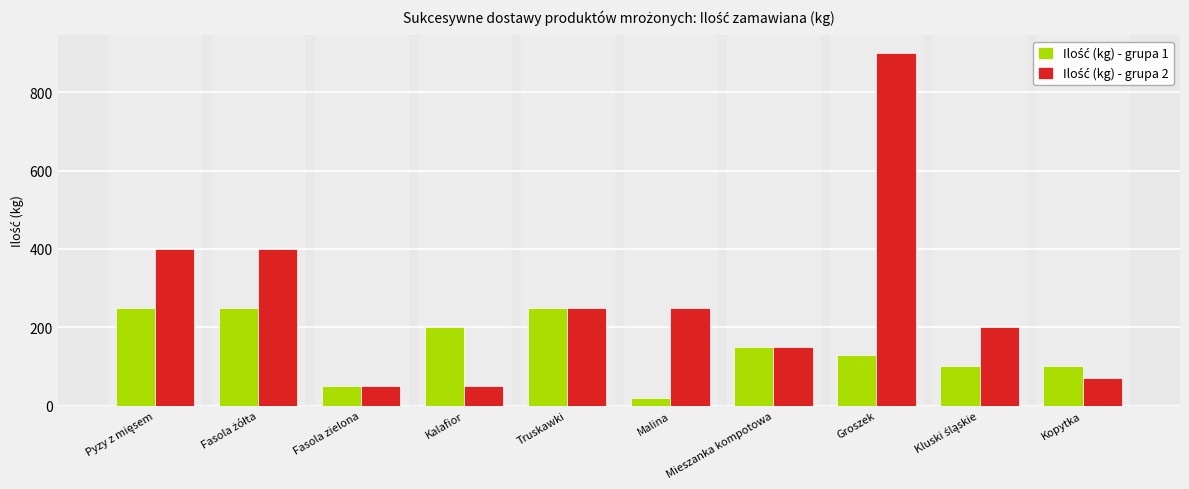

What is the total value across all series at Mieszanka kompotowa?

300